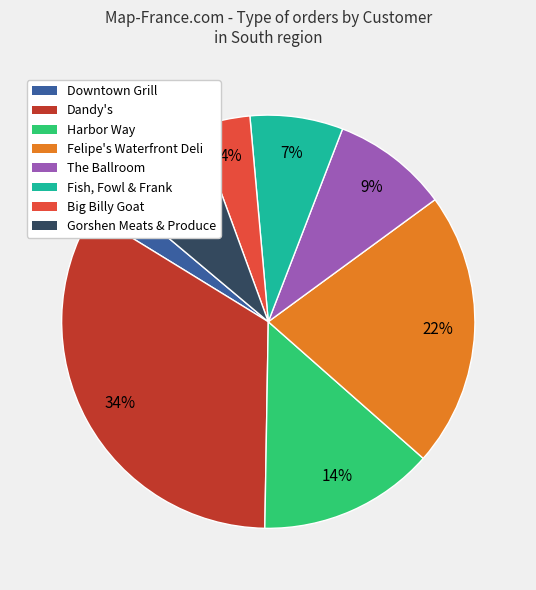

What percentage is the Fish, Fowl & Frank slice, to the nearest percent?

7%